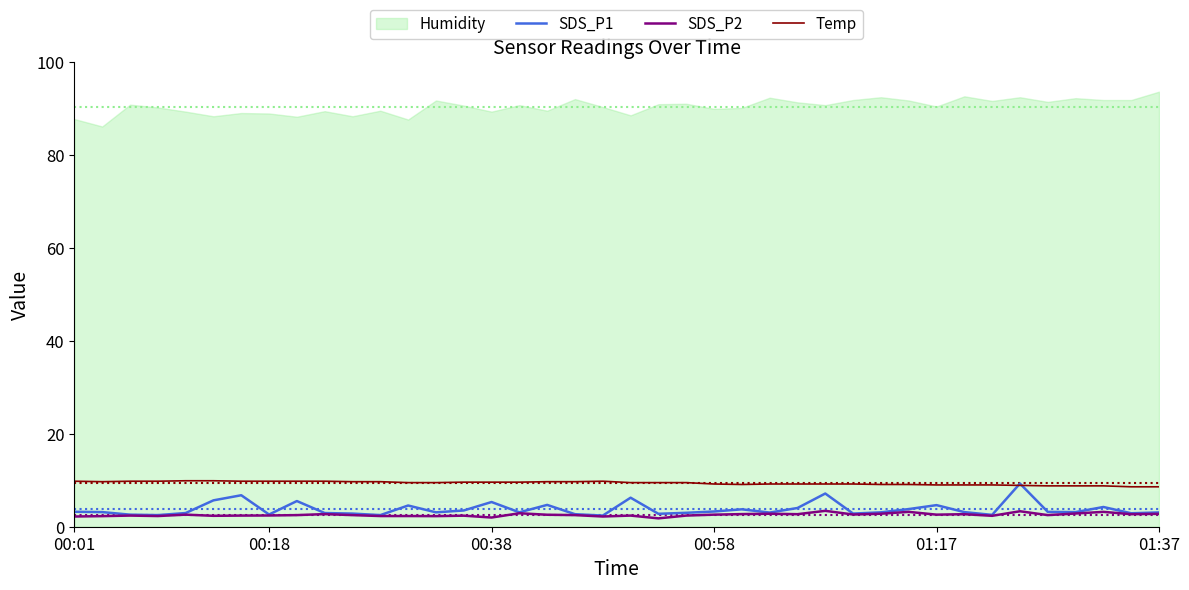

What is the highest value of the SDS_P2 series?

3.4